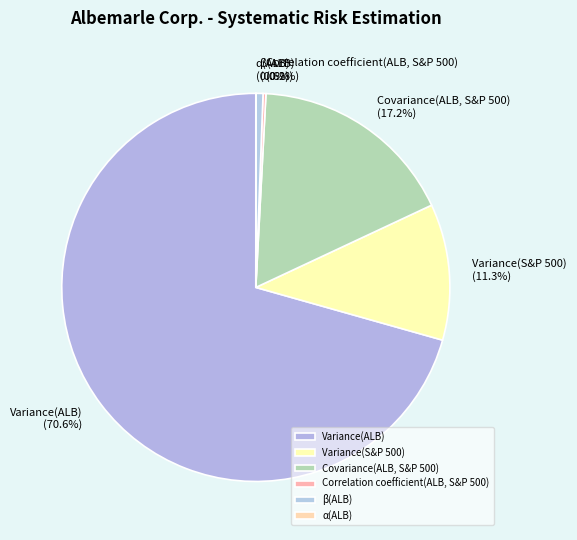

Which has a higher value, Variance(ALB) or Covariance(ALB, S&P 500)?

Variance(ALB)